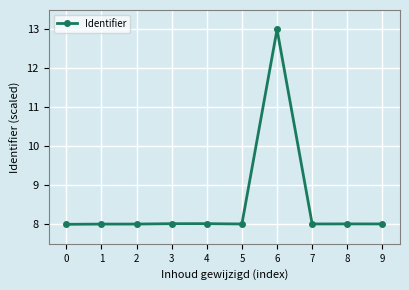

The value at 3 is 1.7. True or false?

False